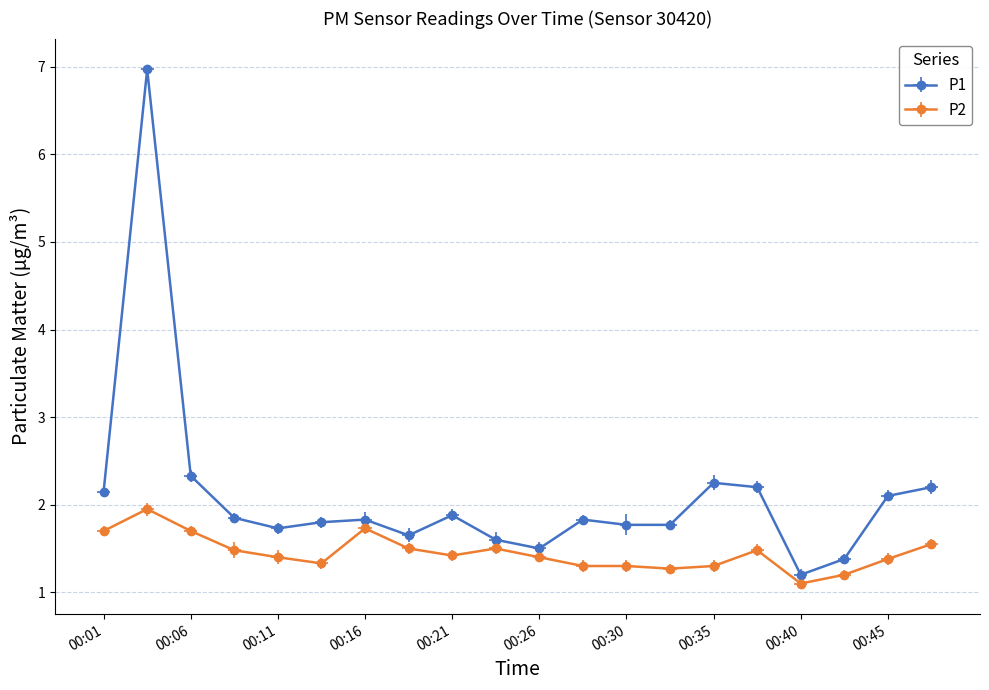

Is this an area chart (filled region under the line)?

No